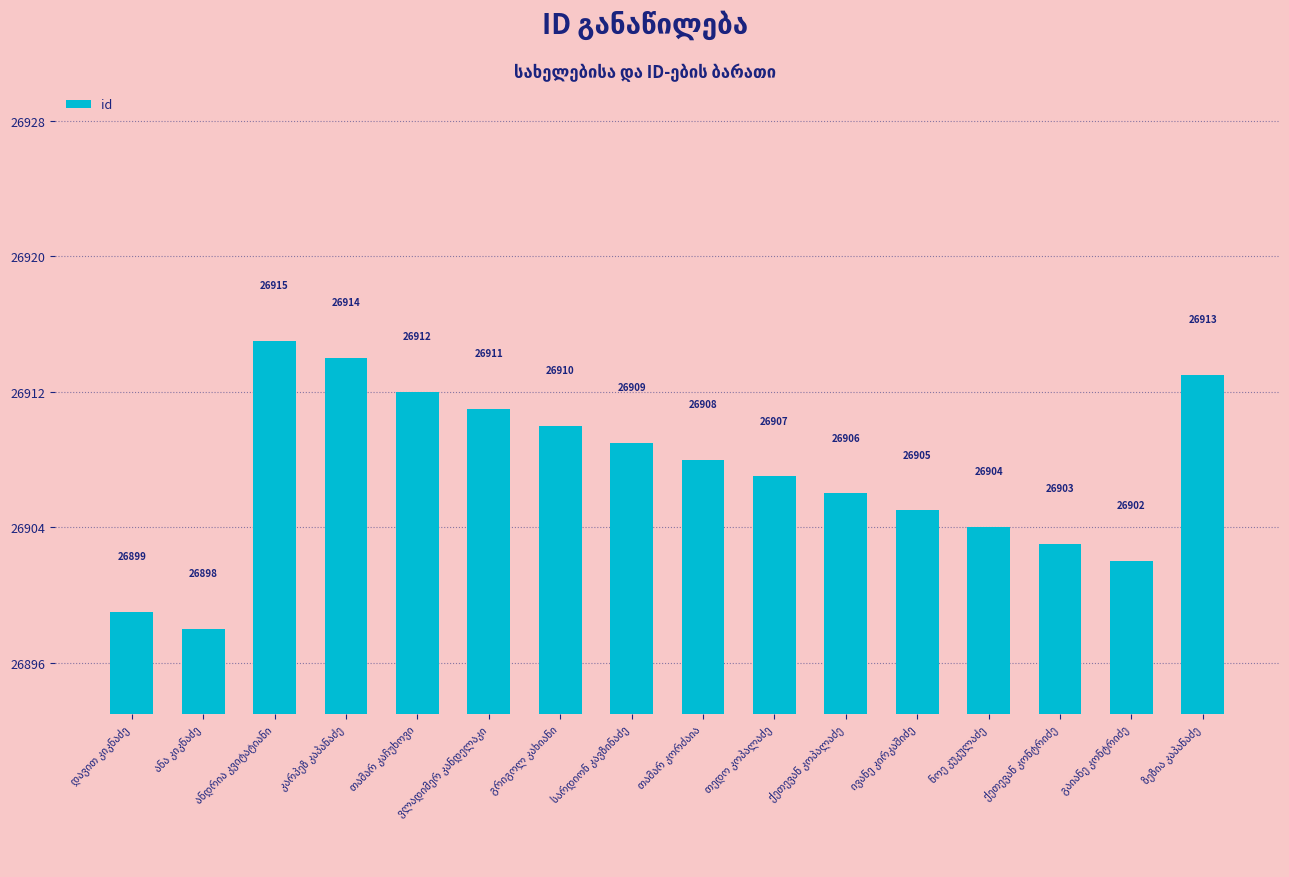

Reading left to right, transcribe all the data shown in this chart.

26899	26898	26915	26914	26912	26911	26910	26909	26908	26907	26906	26905	26904	26903	26902	26913